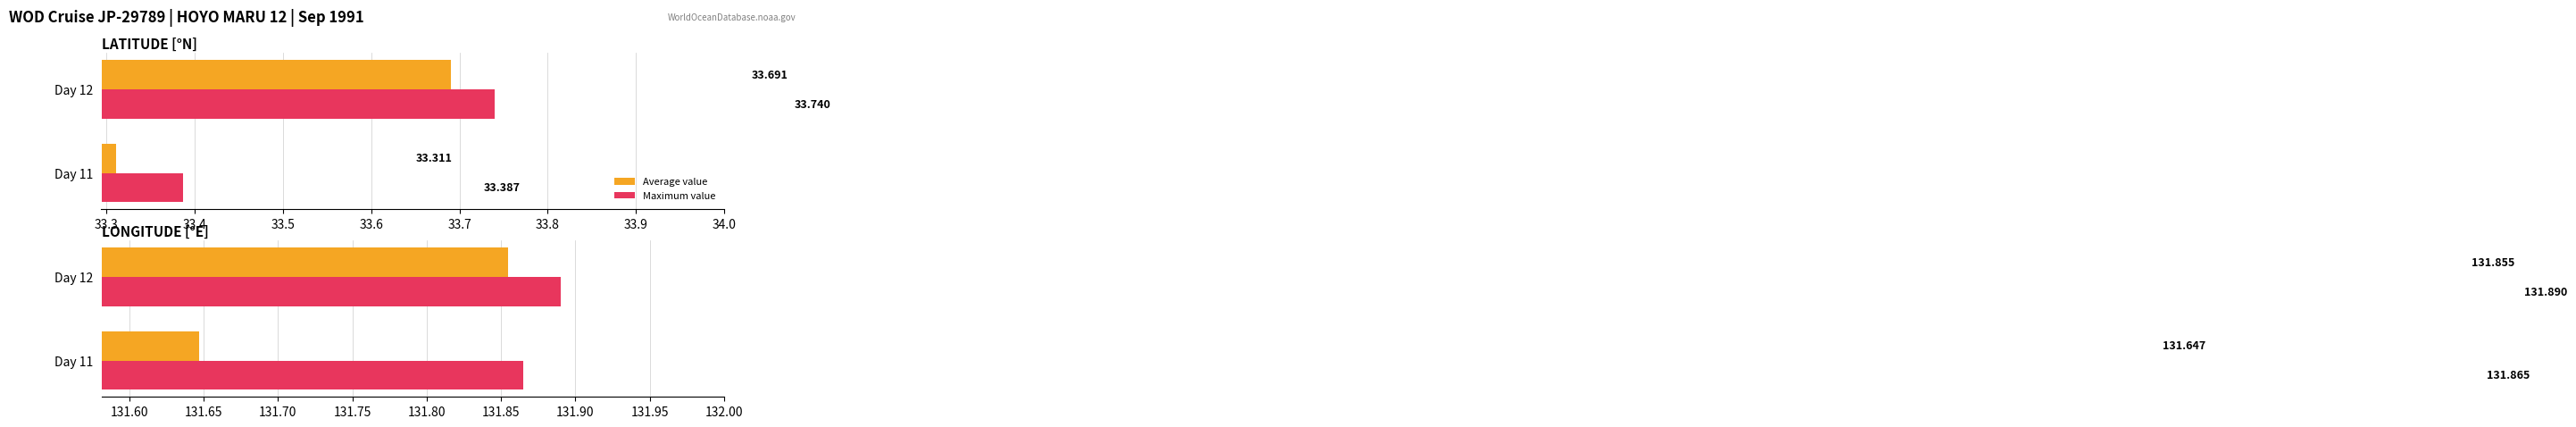

List the series in order of their overall mean, lowest first.

Average value, Maximum value